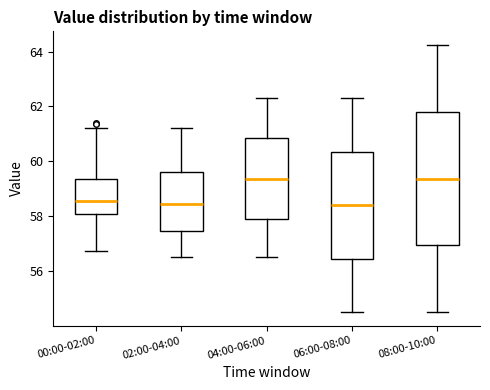

Reading left to right, transcribe this box plot: for each box, give where its median line is, the range the box spans, and where its two whiskers end, as read against the y-axis. The values are not printed on the chart, so give them approximately, as read against the axis.

00:00-02:00: median 58.6, box 58.0 to 59.4, whiskers 56.8 to 61.2
02:00-04:00: median 58.4, box 57.4 to 59.6, whiskers 56.6 to 61.2
04:00-06:00: median 59.4, box 58.0 to 60.8, whiskers 56.6 to 62.4
06:00-08:00: median 58.4, box 56.4 to 60.4, whiskers 54.6 to 62.4
08:00-10:00: median 59.4, box 57.0 to 61.8, whiskers 54.6 to 64.2